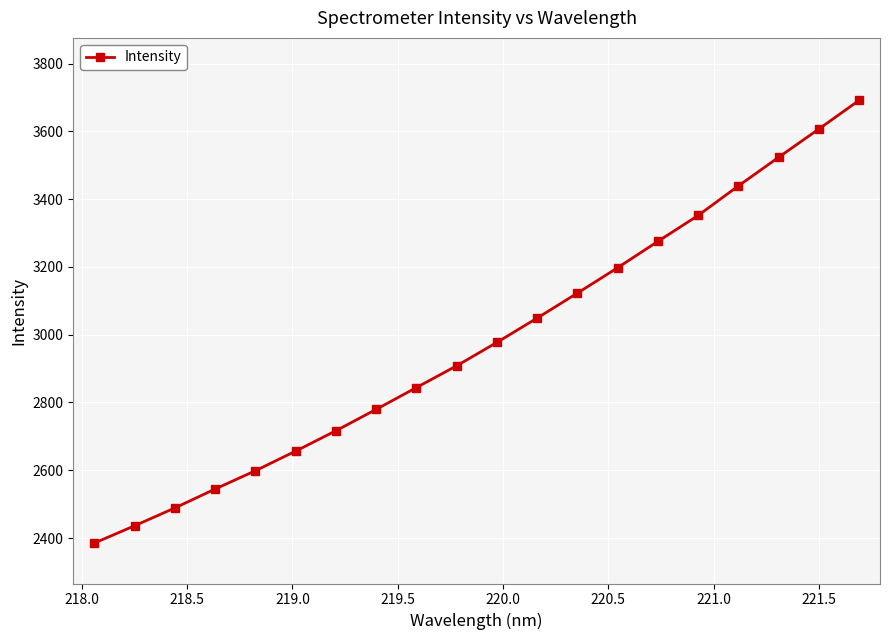

What is the difference between the maximum and minimum values?

1306.1